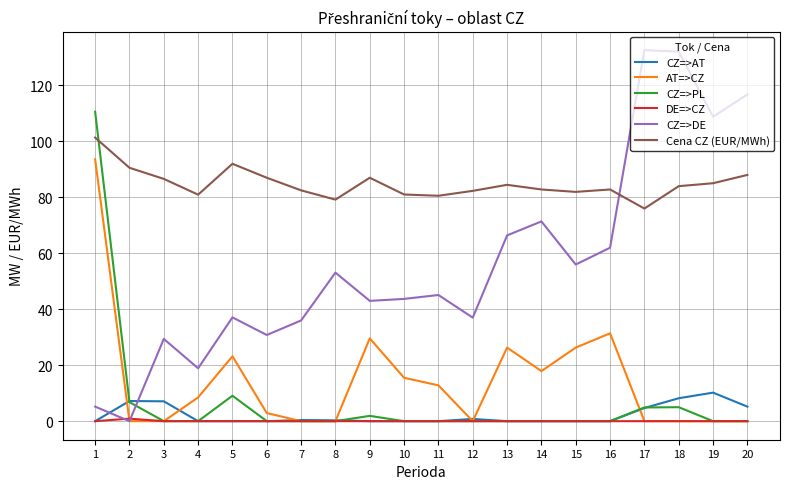

True or false: Cena CZ (EUR/MWh) and CZ=>DE intersect in this chart.

True